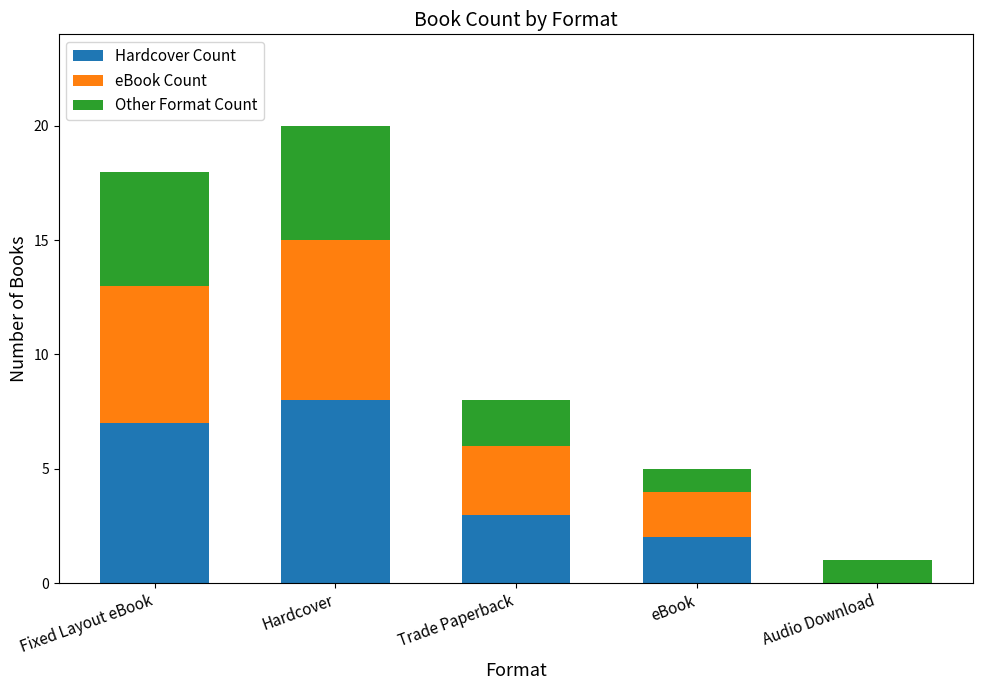

What is the total value across all series at Trade Paperback?

8